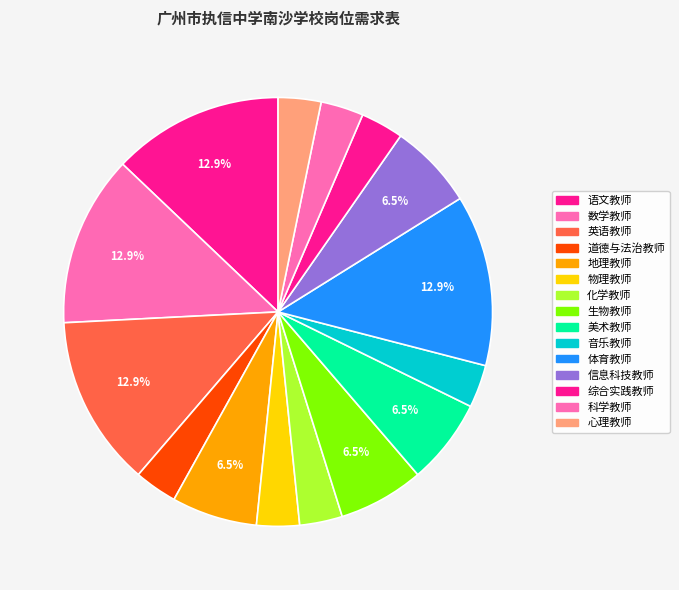

Is the sum of 化学教师 and 道德与法治教师 greater than half?

No